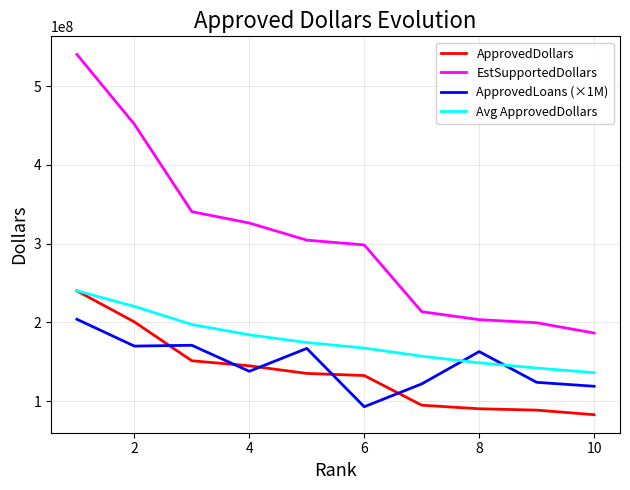

What is the minimum value for ApprovedLoans (×1M)?

93000000.0